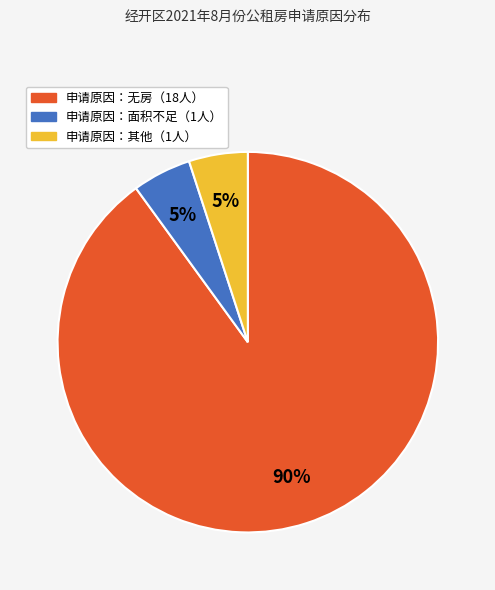

To the nearest percent, what is the difference between the largest and smallest slice percentages?

85%